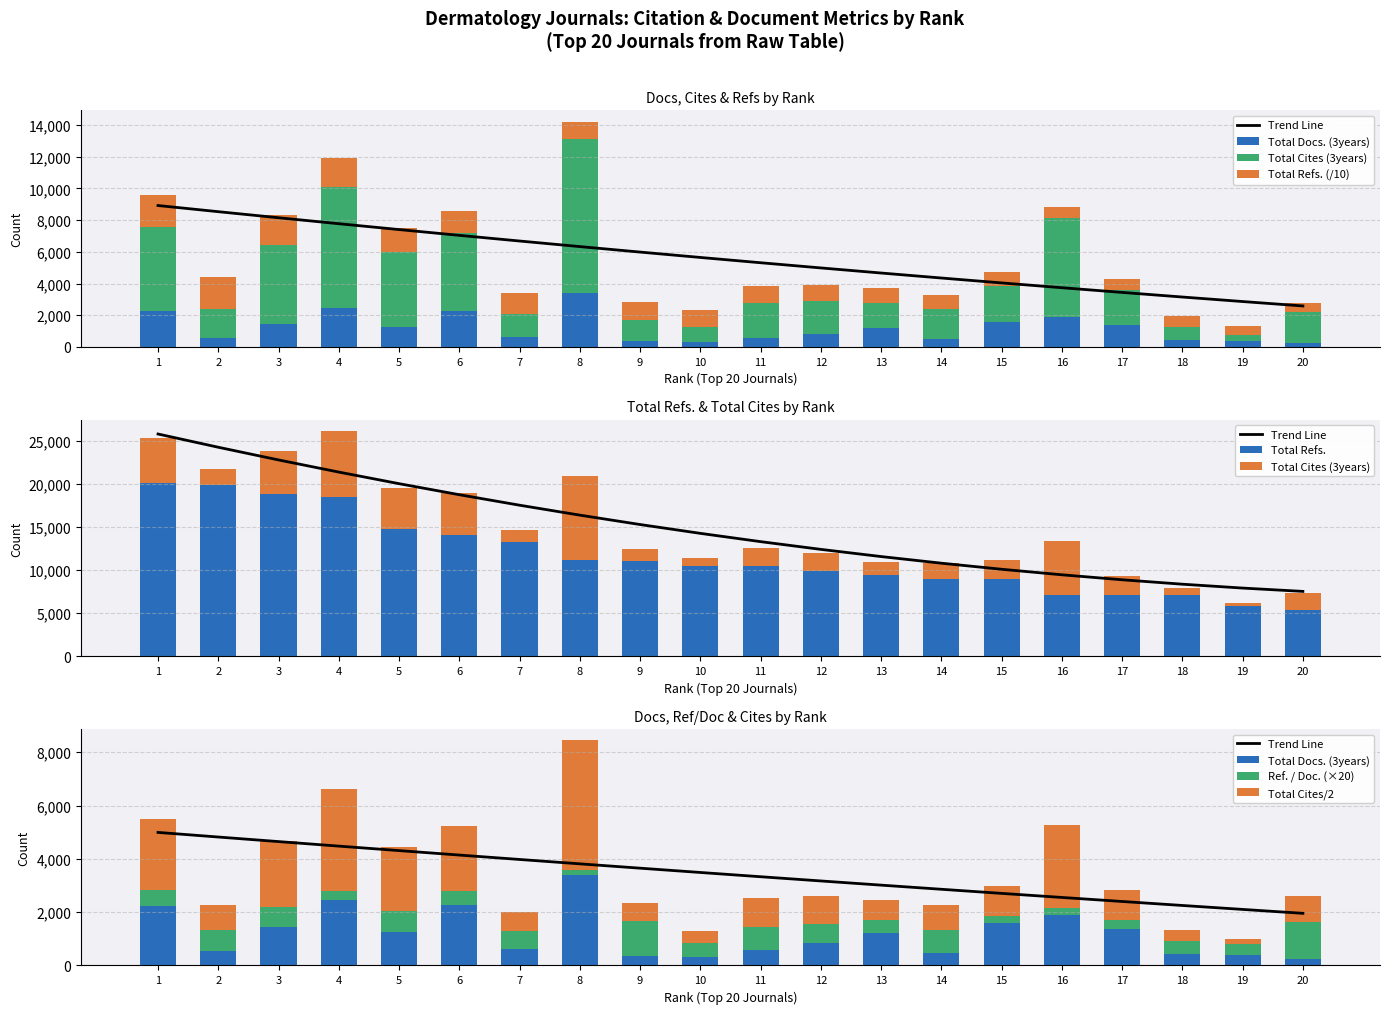

What is the total value across all series at 4?

12299.9